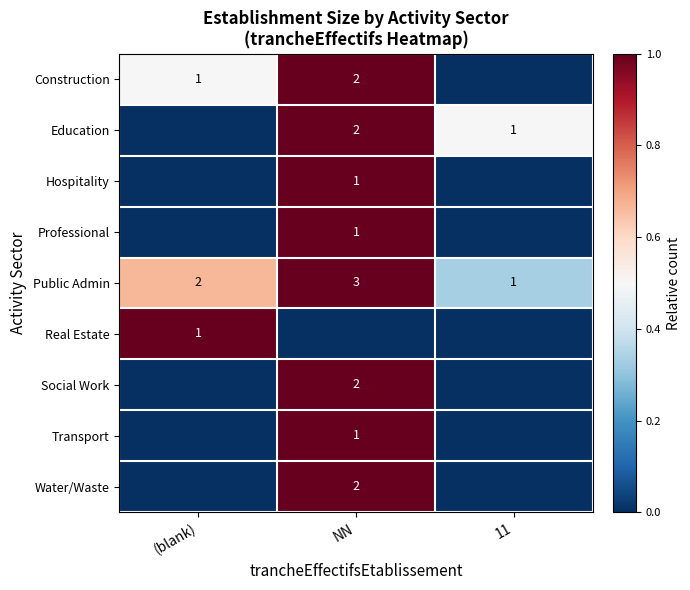

Which has a higher value, 11 or NN?

NN